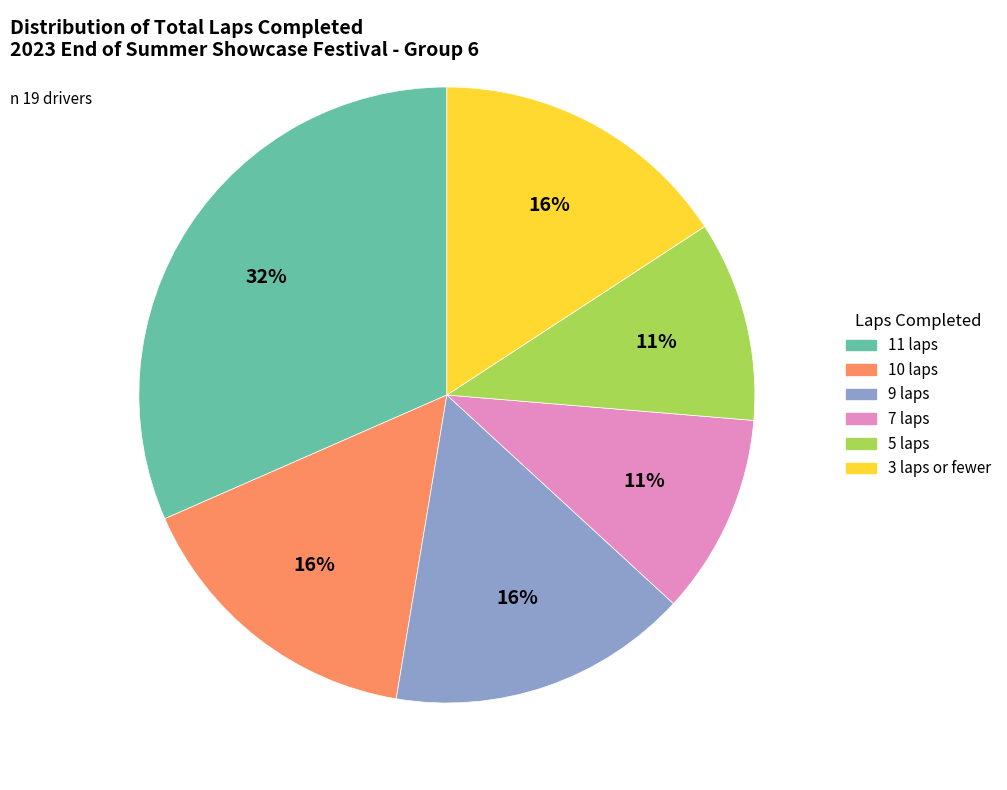

How many segments does this pie chart have?

6